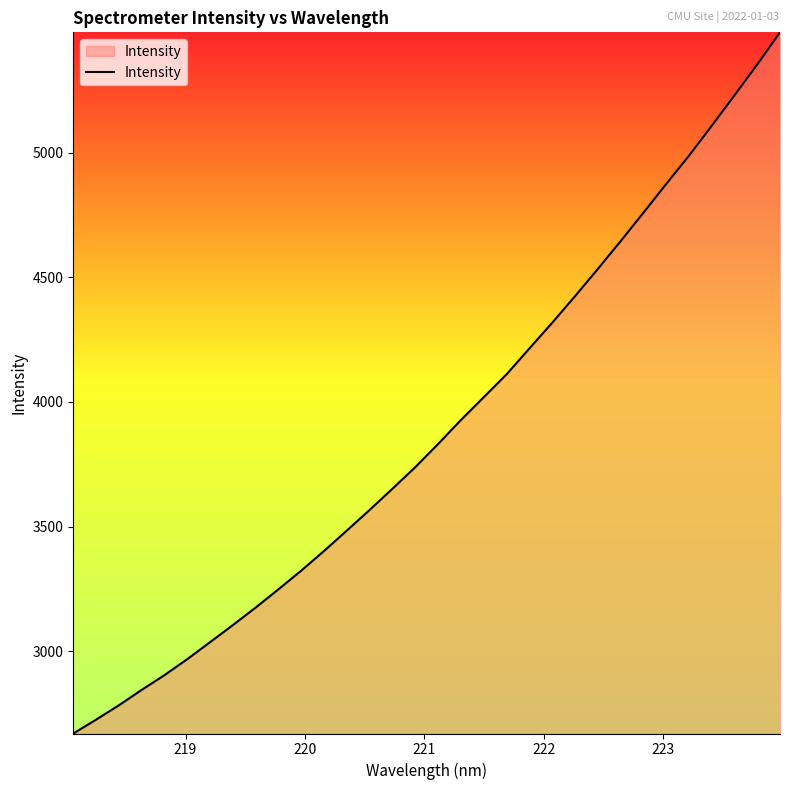

What is the greatest value displayed?

5482.3